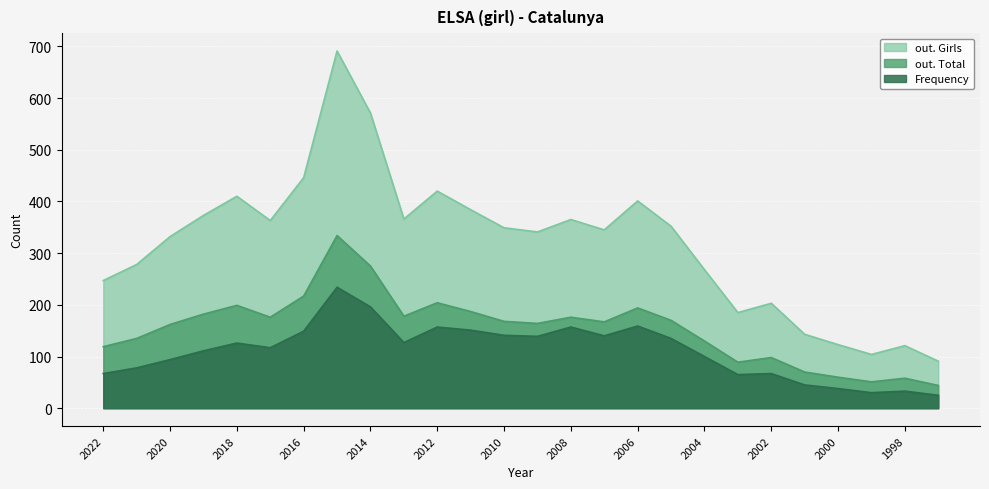

At which label is Frequency closest to 129?

2013